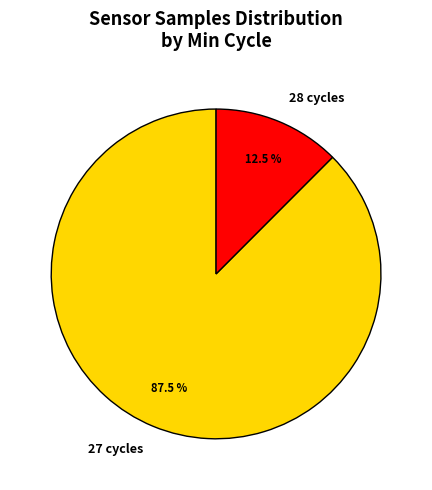

What percentage is NOT represented by 27 cycles?

12.5%